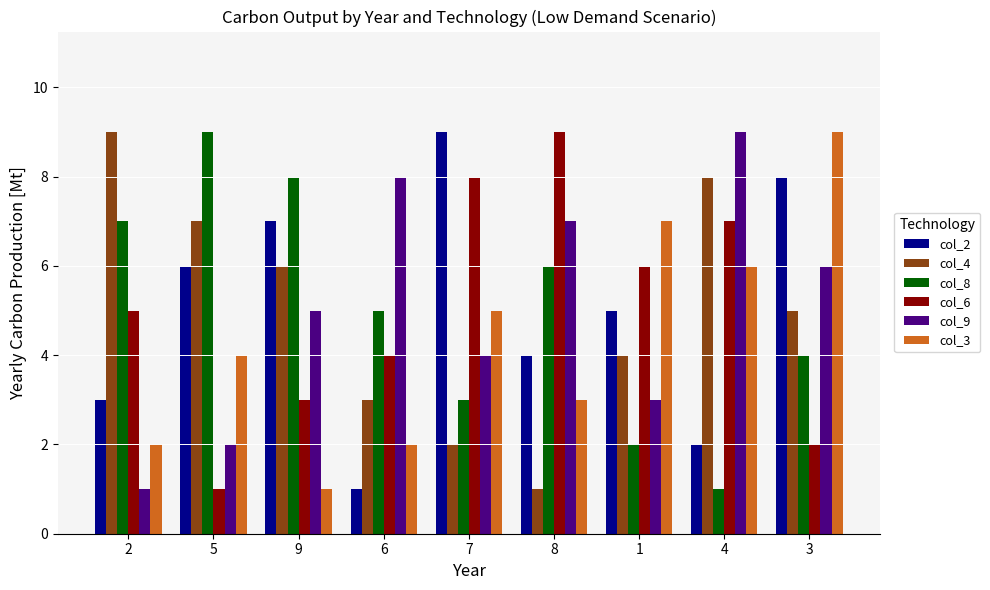

Reading right to left, transcribe all the data shown in this chart.

col_2: 3=8	4=2	1=5	8=4	7=9	6=1	9=7	5=6	2=3
col_4: 3=5	4=8	1=4	8=1	7=2	6=3	9=6	5=7	2=9
col_8: 3=4	4=1	1=2	8=6	7=3	6=5	9=8	5=9	2=7
col_6: 3=2	4=7	1=6	8=9	7=8	6=4	9=3	5=1	2=5
col_9: 3=6	4=9	1=3	8=7	7=4	6=8	9=5	5=2	2=1
col_3: 3=9	4=6	1=7	8=3	7=5	6=2	9=1	5=4	2=2